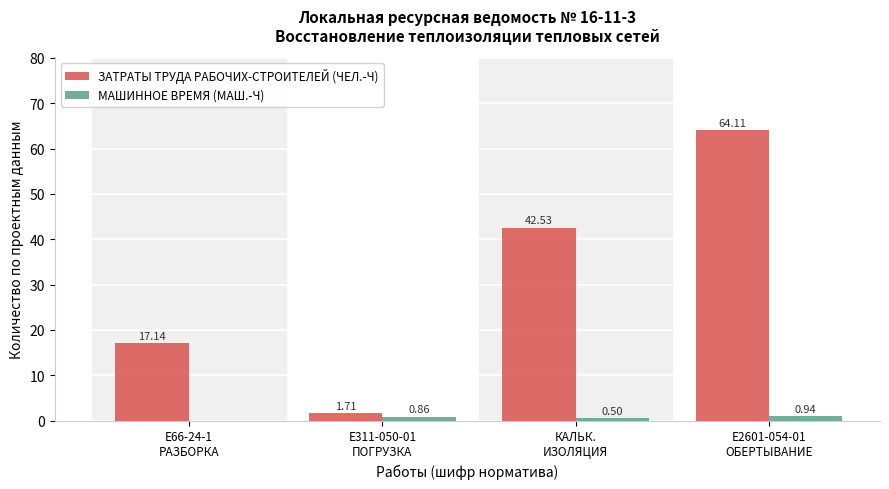

Which series has the largest range (max minus min)?

ЗАТРАТЫ ТРУДА РАБОЧИХ-СТРОИТЕЛЕЙ (ЧЕЛ.-Ч)